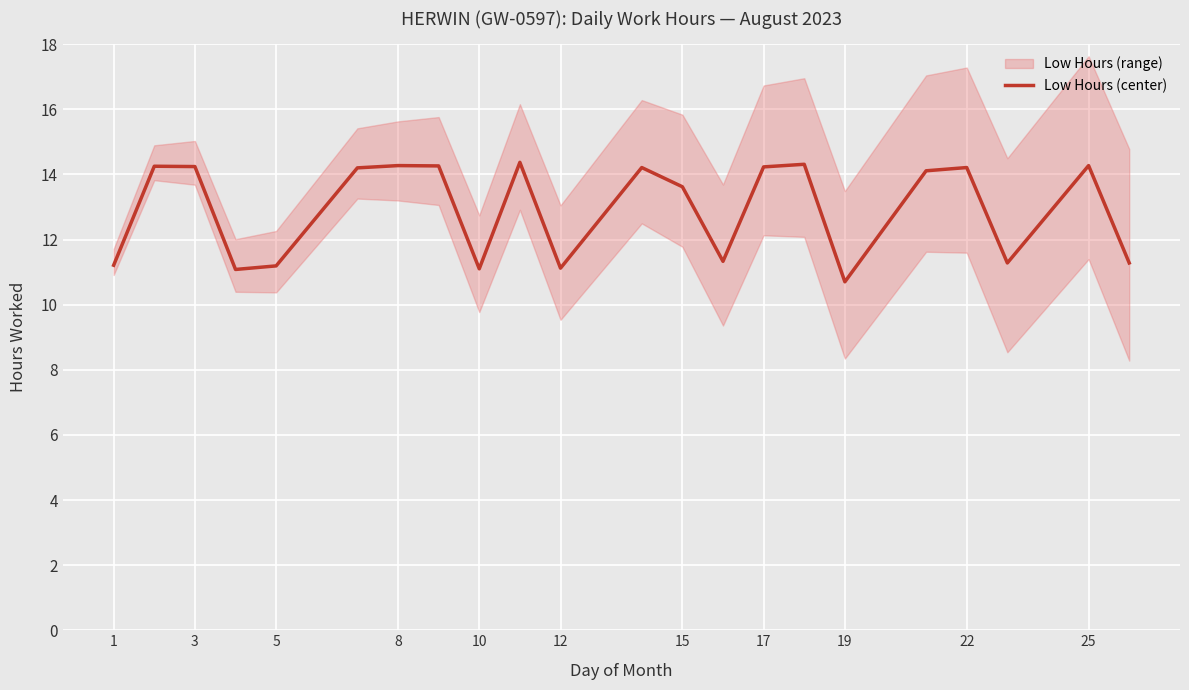

True or false: Low Hours (center) has a value of 14.2 at 3.

True